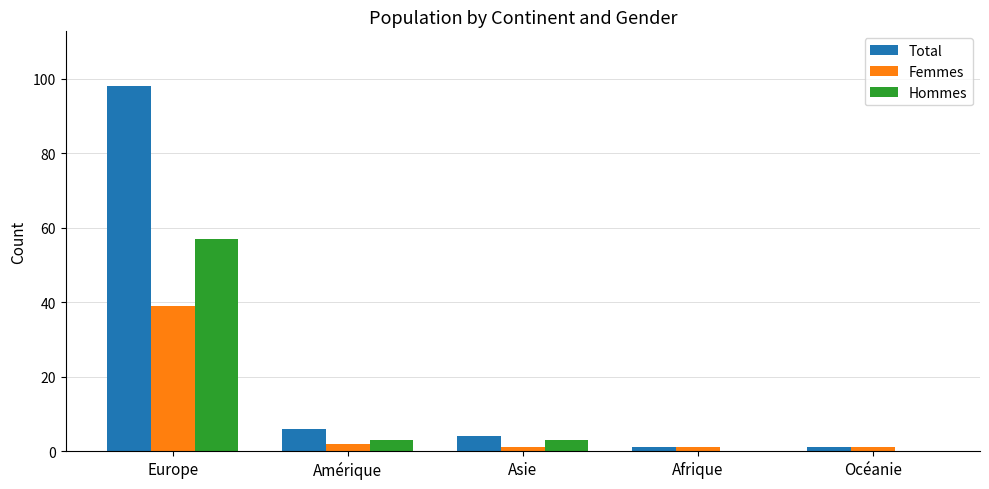

Reading left to right, transcribe all the data shown in this chart.

Total: Europe=98	Amérique=6	Asie=4	Afrique=1	Océanie=1
Femmes: Europe=39	Amérique=2	Asie=1	Afrique=1	Océanie=1
Hommes: Europe=57	Amérique=3	Asie=3	Afrique=0	Océanie=0